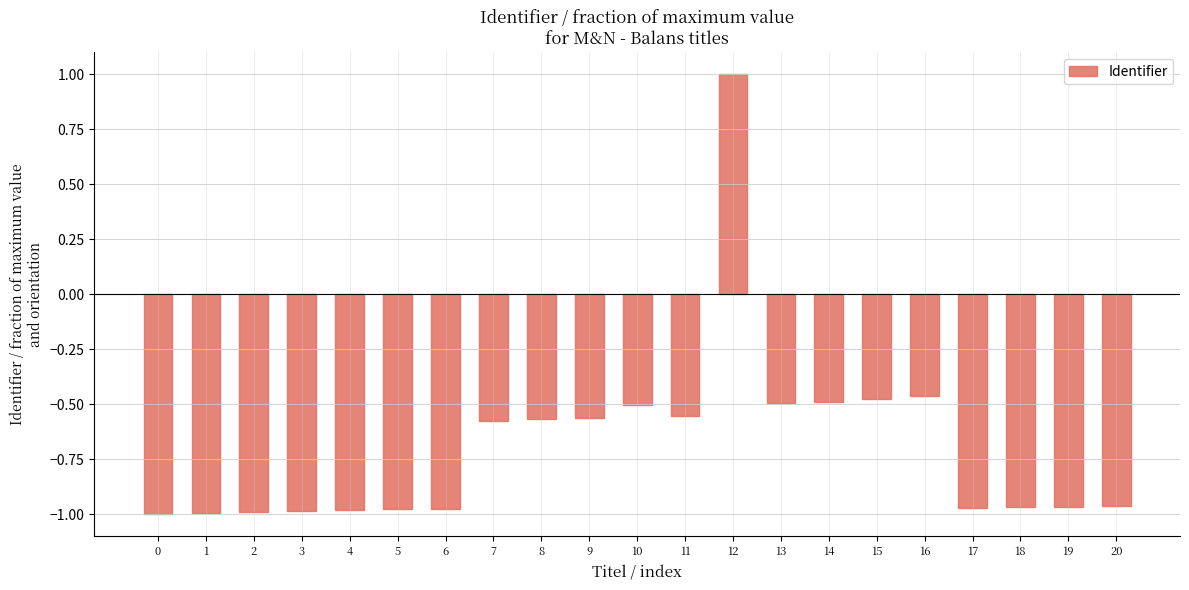

What is the difference between the maximum and minimum values?

2.0